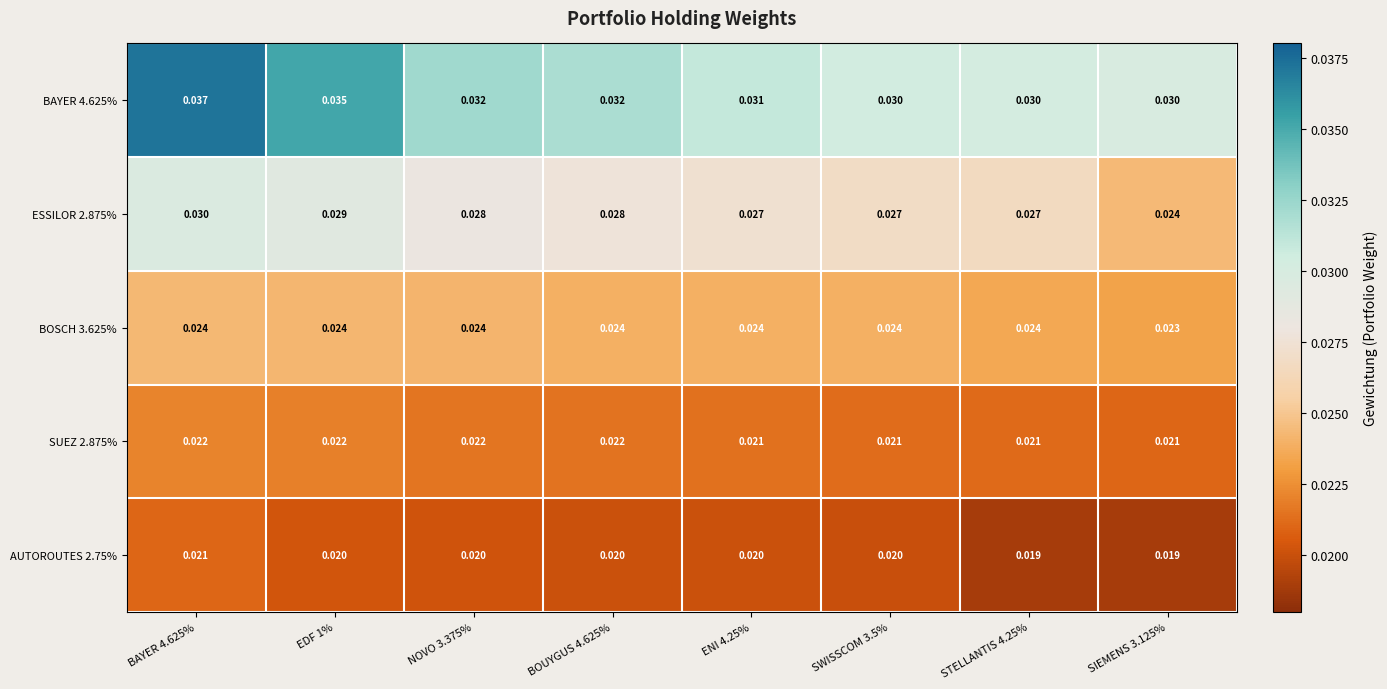

Is the value of ESSILOR 2.875% at STELLANTIS 4.25% greater than the value of BAYER 4.625% at ENI 4.25%?

No